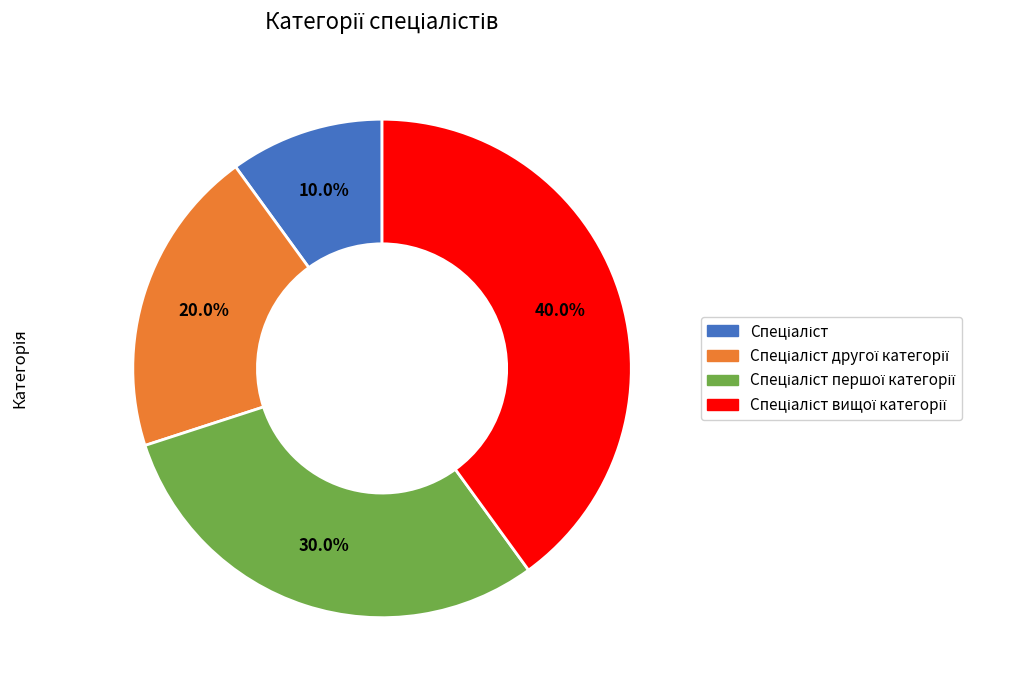

Is there any slice that represents more than half of the pie?

No